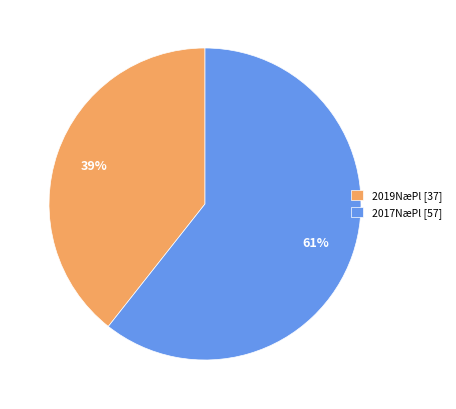

Between 2017NæPl [57] and 2019NæPl [37], which is larger?

2017NæPl [57]